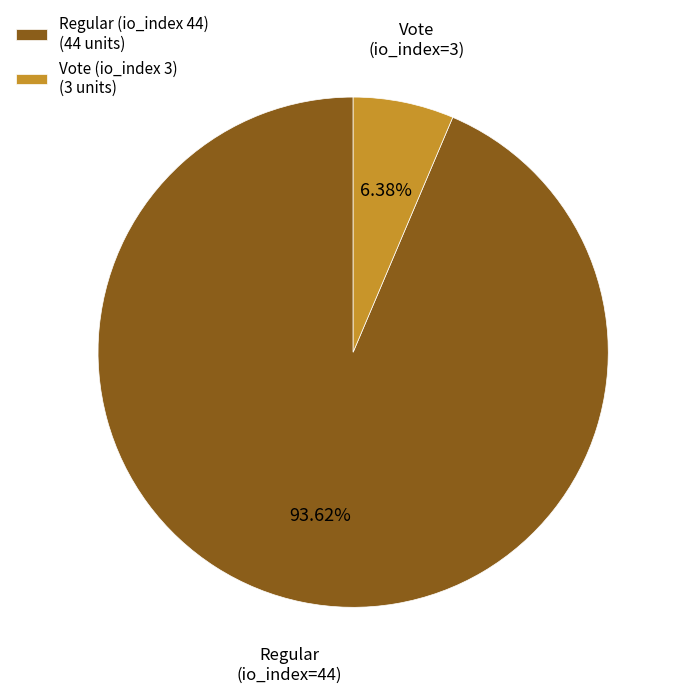

Is it true that Regular (io_index 44) is 94% of the pie?

True